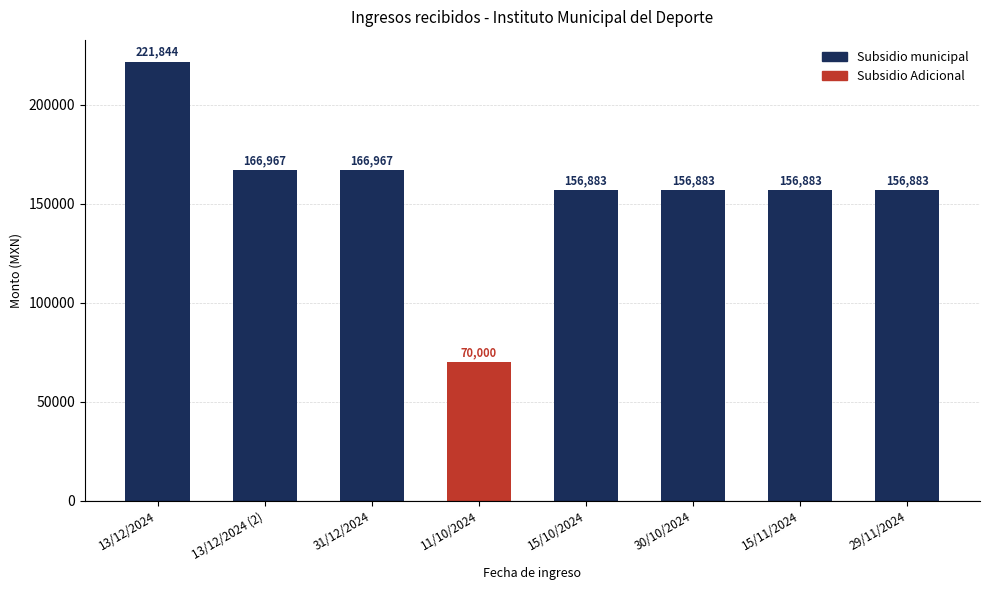

The value at 15/11/2024 is 37040.2. True or false?

False